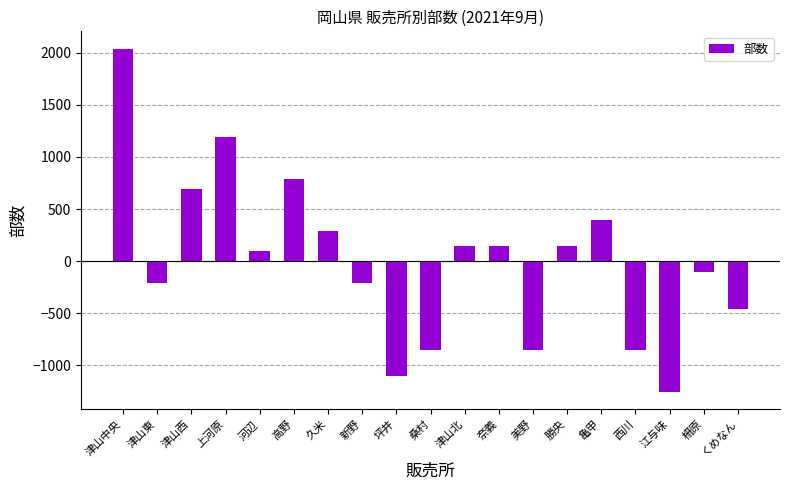

Which label corresponds to the largest value in the chart?

津山中央